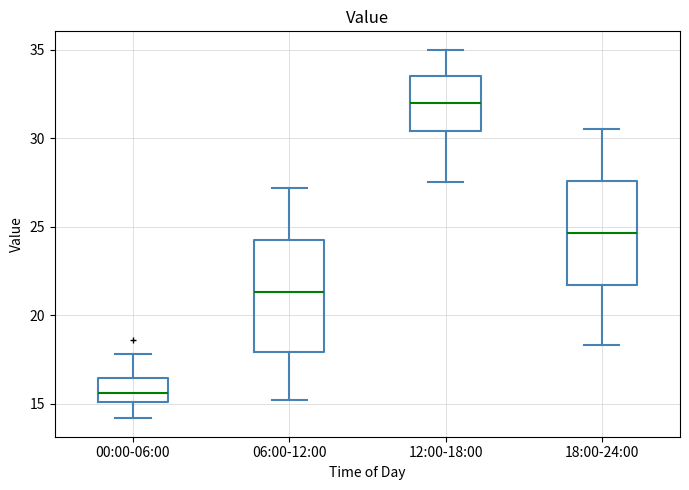

Which box's median line is the highest?

12:00-18:00